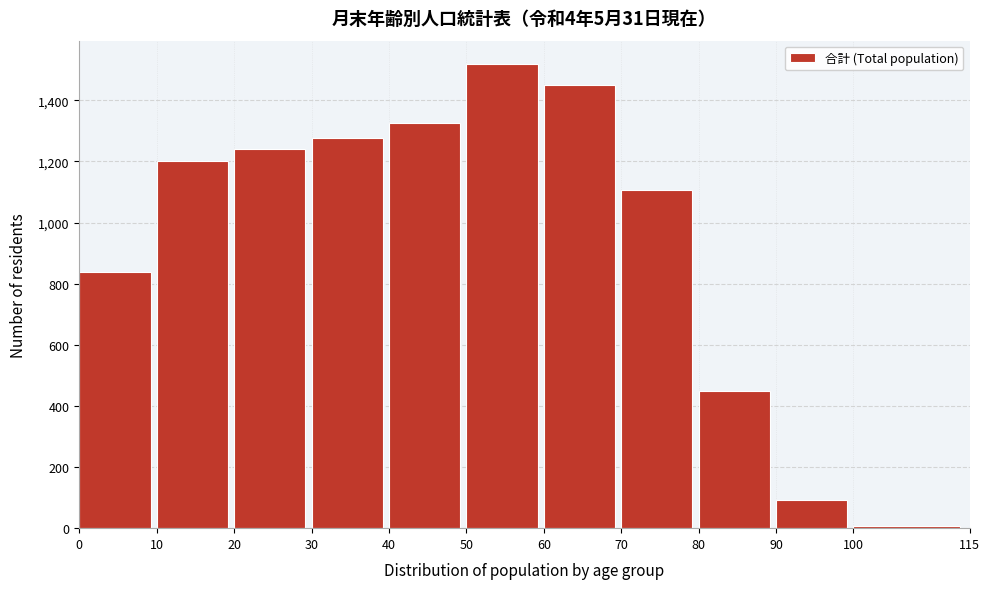

Reading right to left, list all the values displayed in this chart.

100=8	90=93	80=449	70=1106	60=1449	50=1519	40=1324	30=1277	20=1242	10=1201	0=837